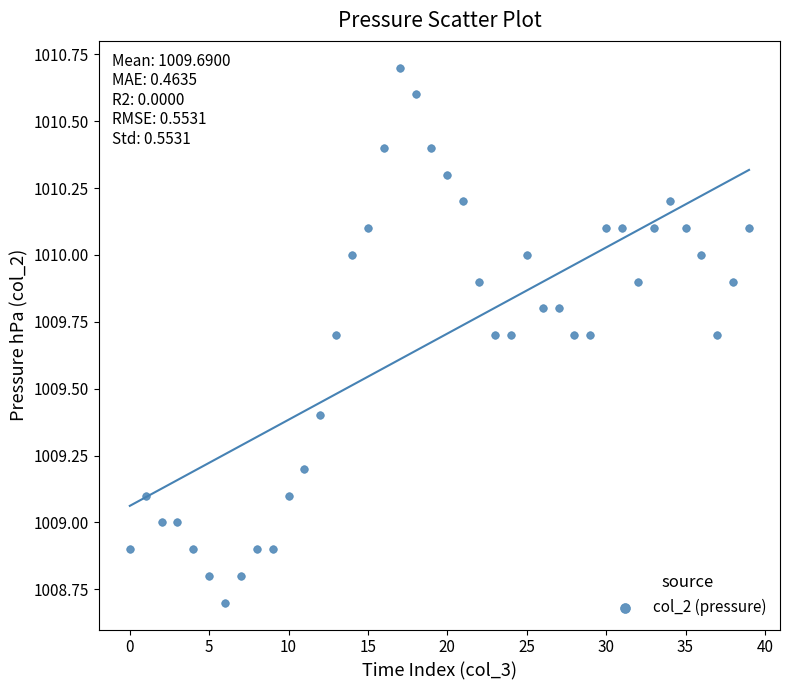

What is the range of Y values (max minus min)?

2.0